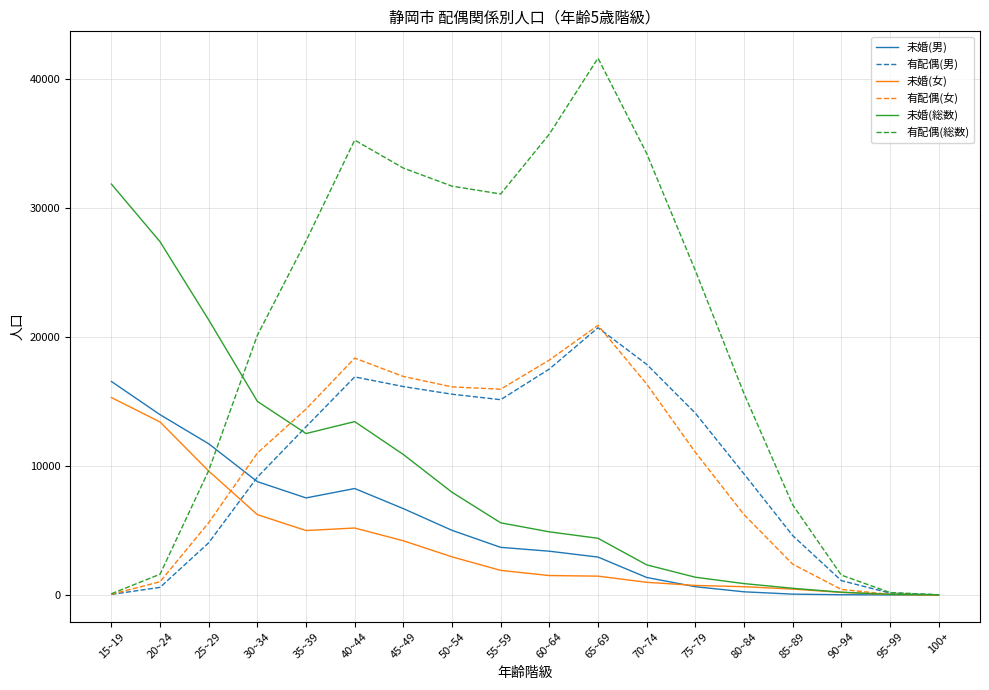

Is the value of 未婚(男) at 55~59 greater than the value of 有配偶(女) at 65~69?

No